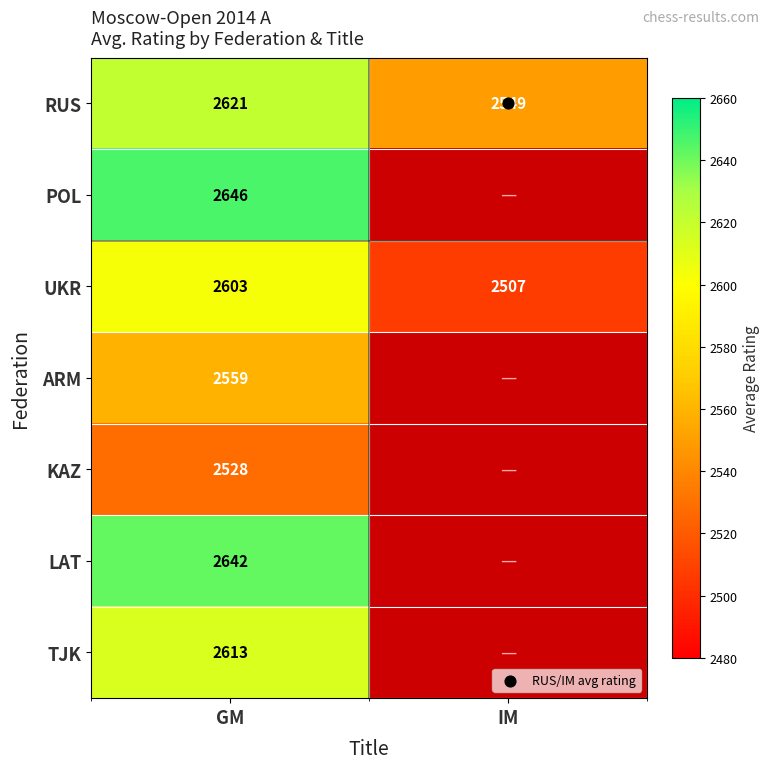

Rank the series at IM from highest to lowest value.

RUS, UKR, POL, ARM, KAZ, LAT, TJK